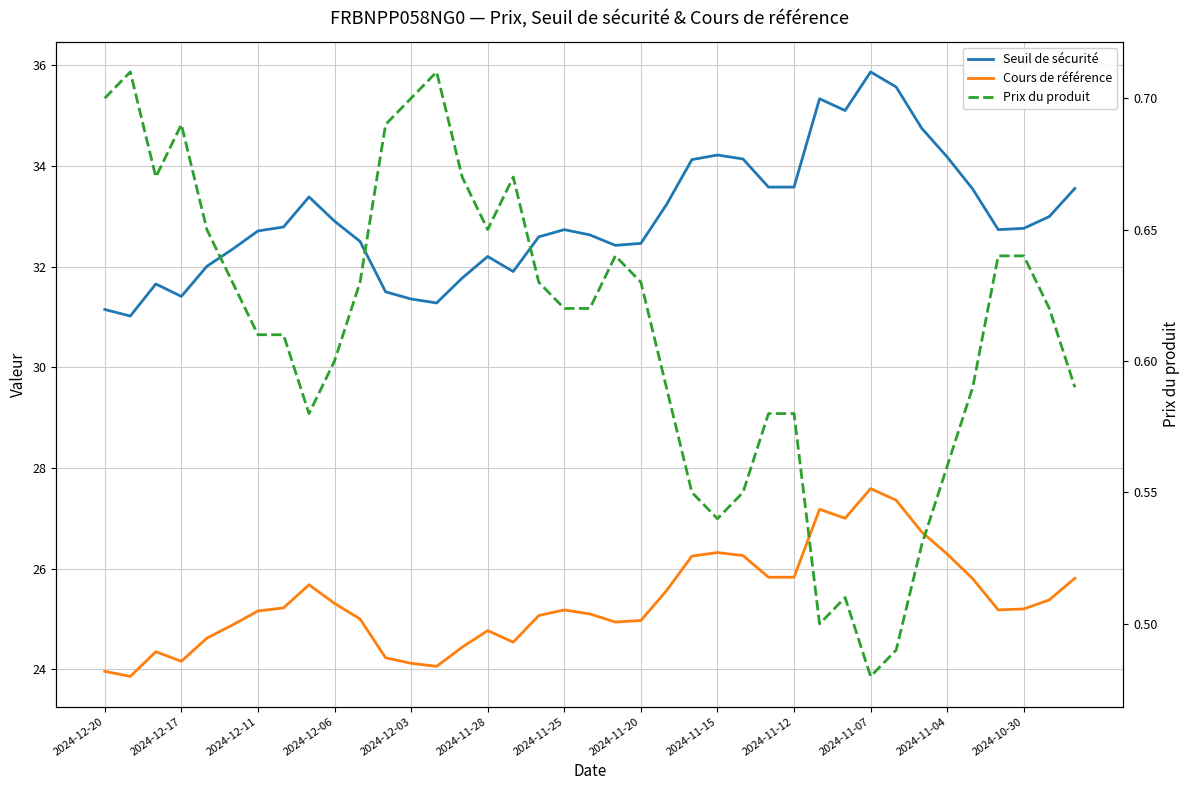

What position from the right is 2024-11-28?

24